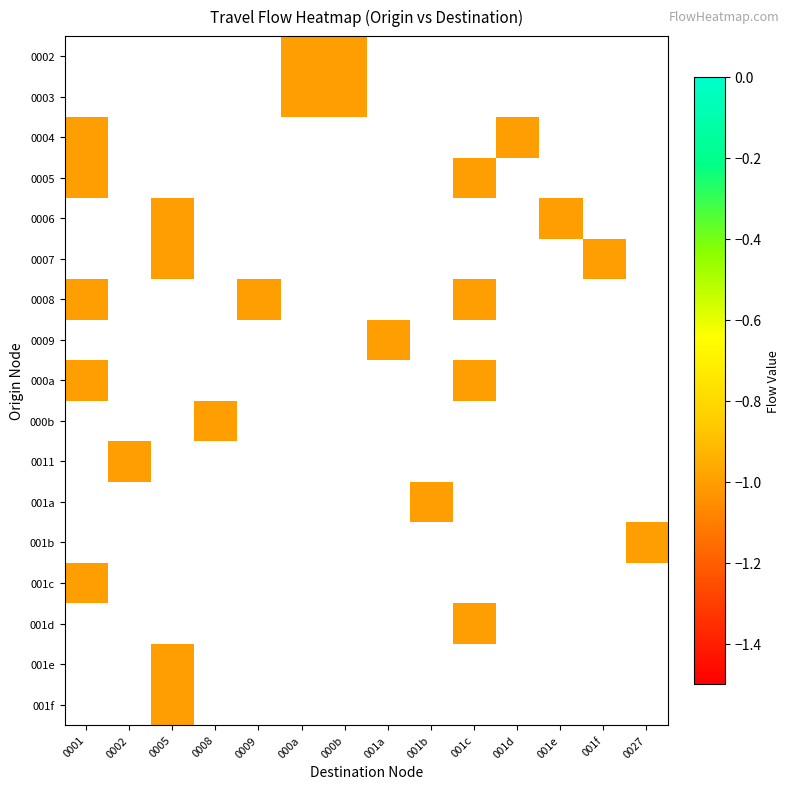

List the series in order of their peak value, lowest first.

0002, 0003, 0004, 0005, 0006, 0007, 0008, 0009, 000a, 000b, 0011, 001a, 001b, 001c, 001d, 001e, 001f